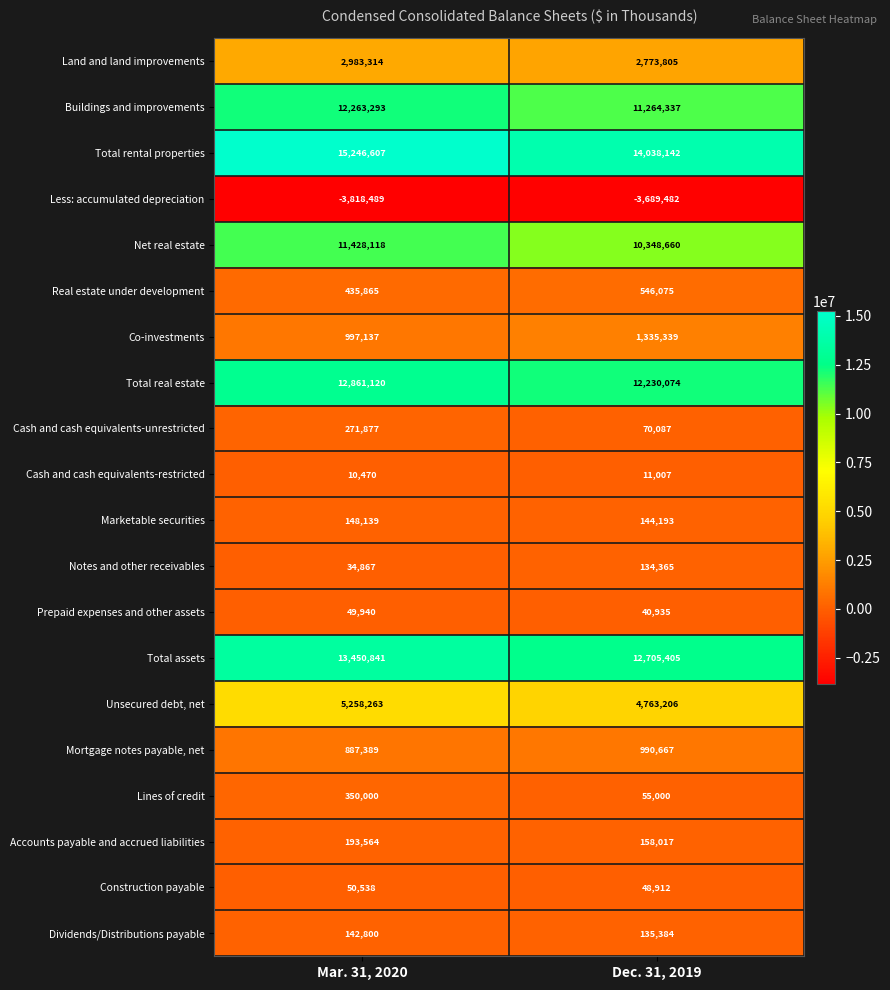

What is the sum of all Real estate under development values?

981940